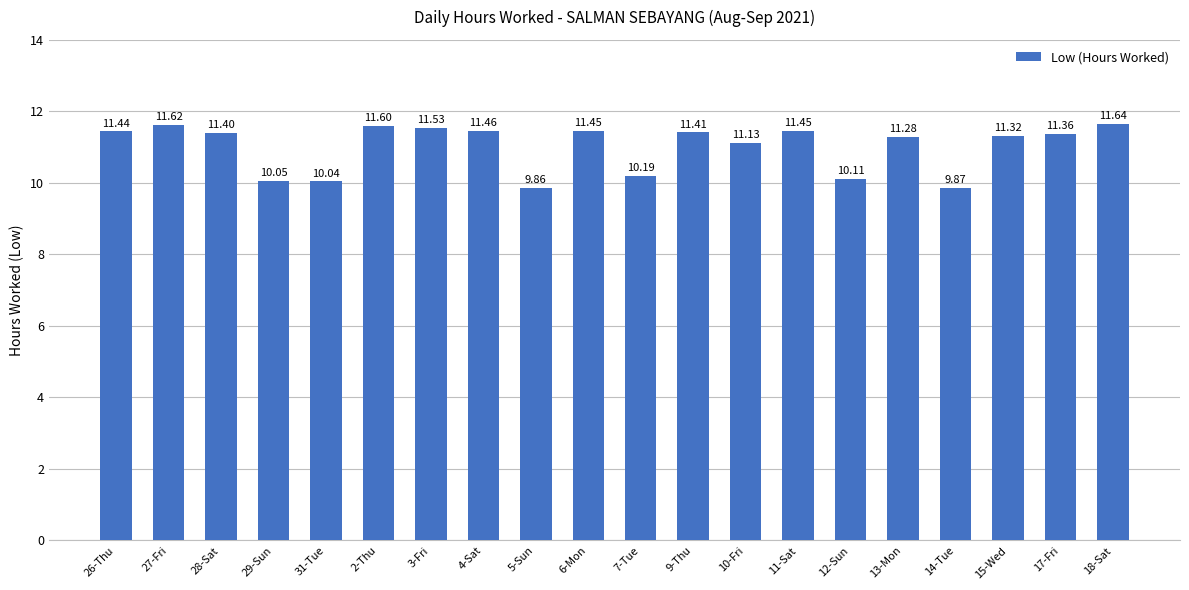

Between 4-Sat and 7-Tue, which is larger?

4-Sat